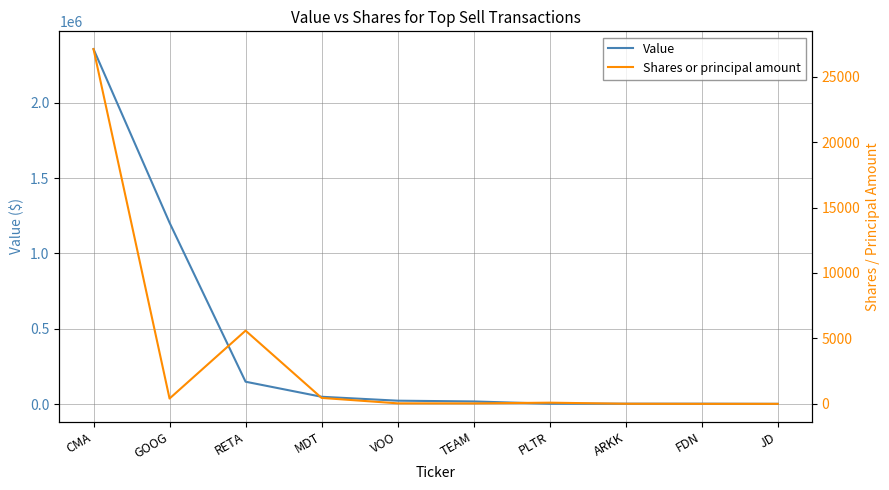

What is the spread (max minus min) of values at MDT?

47537